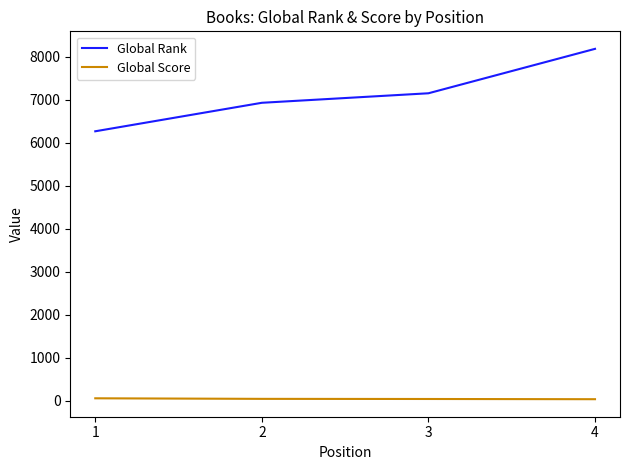

List the series in order of their overall mean, highest first.

Global Rank, Global Score